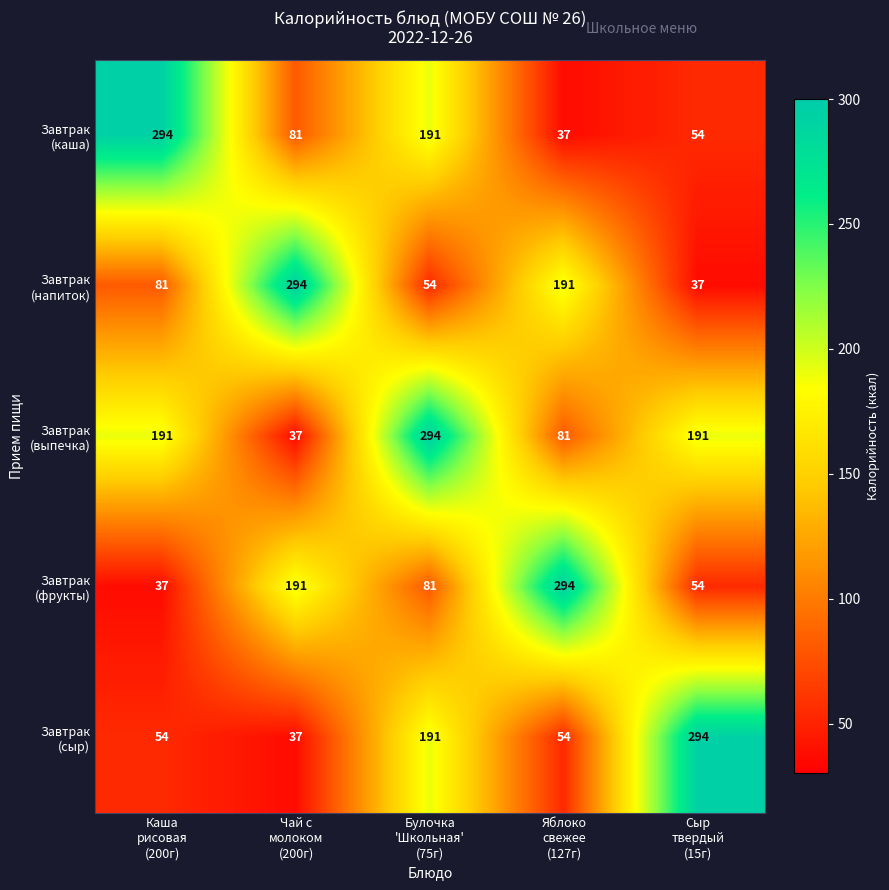

At how many categories does at least one series exceed 192?

5